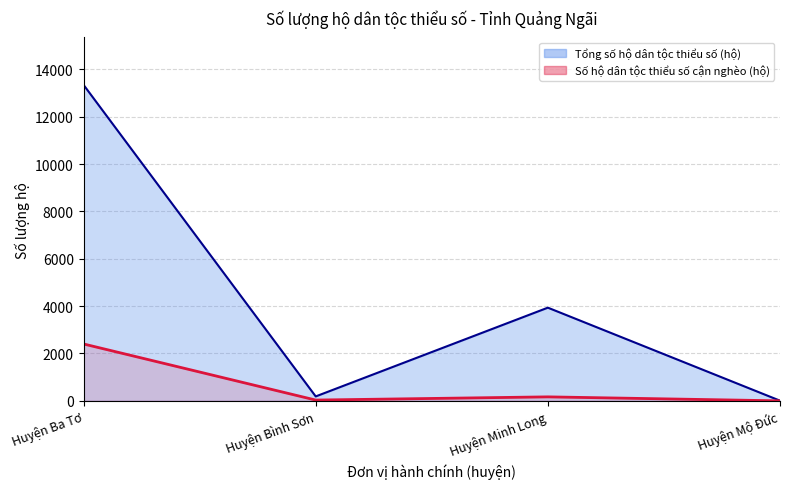

True or false: the data shows 168 at Huyện Minh Long.

True